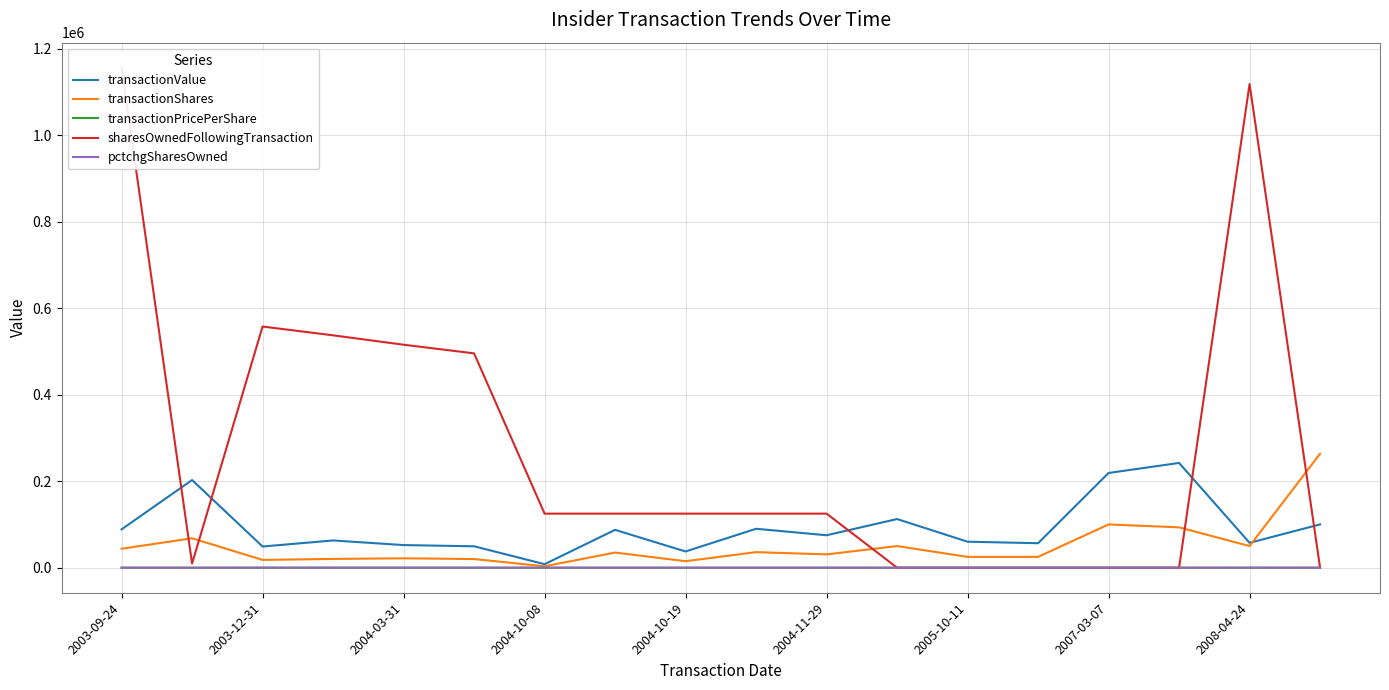

Reading left to right, transcribe all the data shown in this chart.

transactionValue: 88698.0	202680.0	48960.0	62976.0	52297.0	49500.0	8125.0	87500.0	37500.0	90000.0	75030.0	112500.0	60100.0	56600.0	219000.0	242179.0	57500.0	100116.0
transactionShares: 43797.0	68000.0	18000.0	20300.0	21700.0	20000.0	3250.0	35000.0	15000.0	36000.0	30750.0	50000.0	25000.0	25000.0	100000.0	93333.0	50000.0	263462.0
transactionPricePerShare: 2.0	3.0	2.7	3.1	2.4	2.5	2.5	2.5	2.5	2.5	2.4	2.2	2.4	2.3	2.2	2.6	1.1	0.4
sharesOwnedFollowingTransaction: 1156084.0	9500.0	557542.0	537242.0	515542.0	495542.0	125000.0	125000.0	125000.0	125000.0	125000.0	0.0	0.0	0.0	0.0	0.0	1118184.0	0.0
pctchgSharesOwned: -4.0	-88.0	-3.0	-4.0	-4.0	-4.0	-3.0	-22.0	-11.0	-22.0	-20.0	-100.0	-100.0	-100.0	-100.0	-100.0	-4.0	-100.0